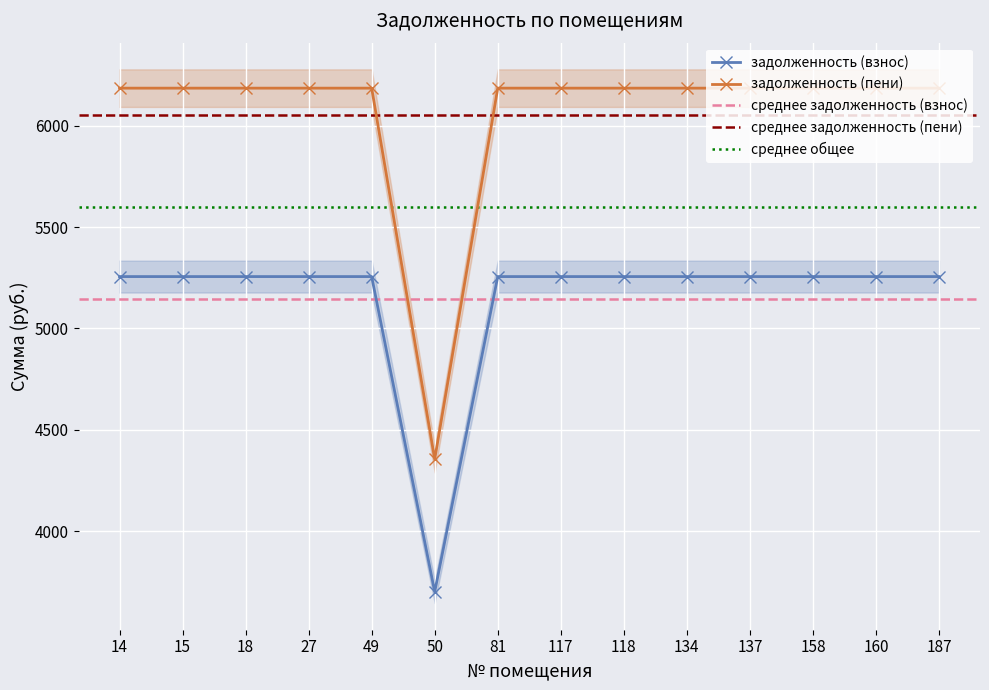

What is the difference between the maximum and minimum values in the задолженность (пени) series?

1831.1